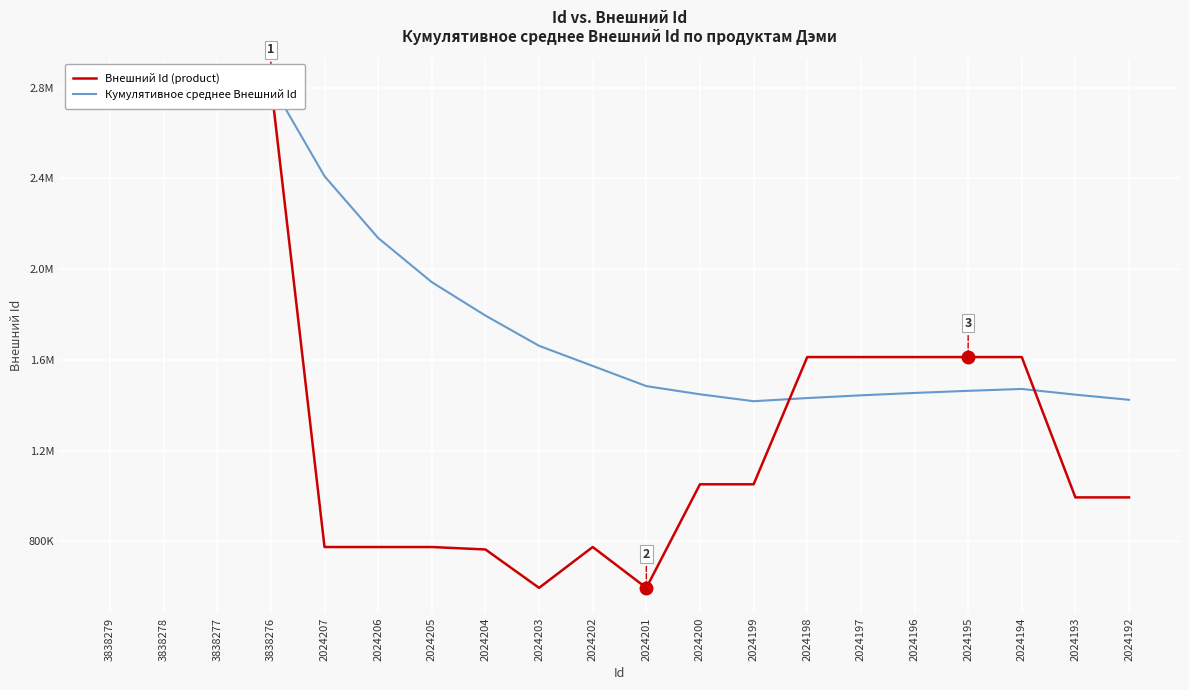

Reading right to left, transcribe all the data shown in this chart.

Внешний Id (product): 2024192=993306.0	2024193=993297.0	2024194=1612213.0	2024195=1612237.0	2024196=1612235.0	2024197=1612228.0	2024198=1612222.0	2024199=1051092.0	2024200=1051103.0	2024201=594314.0	2024202=774443.0	2024203=594320.0	2024204=763681.0	2024205=774436.0	2024206=774434.0	2024207=774448.0	3838276=2818776.0	3838277=2818792.0	3838278=2818798.0	3838279=2818712.0
Кумулятивное среднее Внешний Id: 2024192=1423754.4	2024193=1446409.5	2024194=1471582.4	2024195=1463310.1	2024196=1454002.1	2024197=1443453.3	2024198=1431397.9	2024199=1417488.4	2024200=1448021.4	2024201=1484104.9	2024202=1573084.0	2024203=1661821.9	2024204=1795259.6	2024205=1942628.0	2024206=2137326.7	2024207=2409905.2	3838276=2818769.5	3838277=2818767.3	3838278=2818755.0	3838279=2818712.0